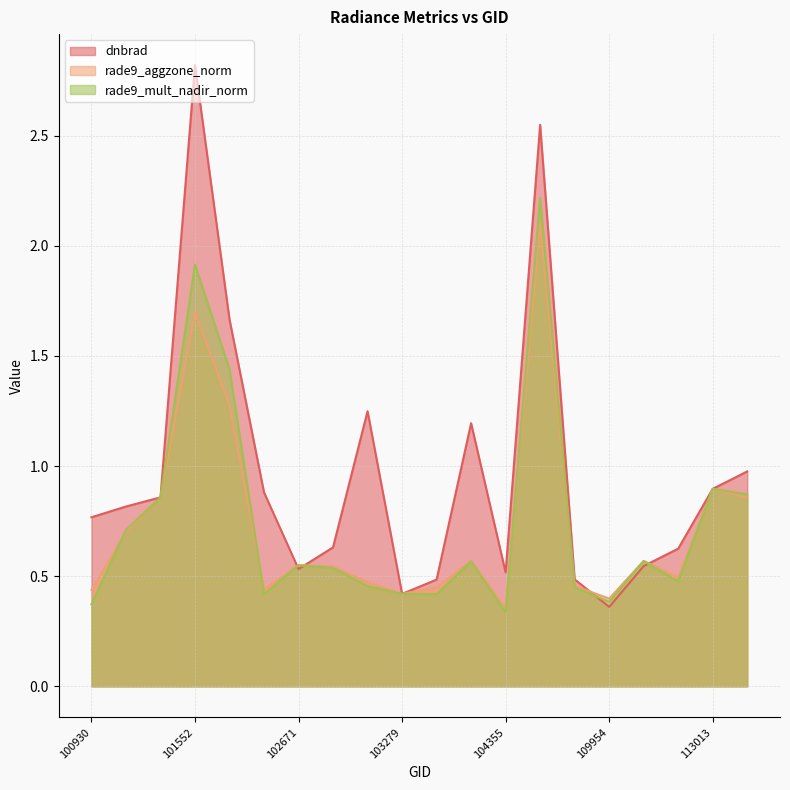

True or false: rade9_mult_nadir_norm has a value of 0.3 at 104229.

False